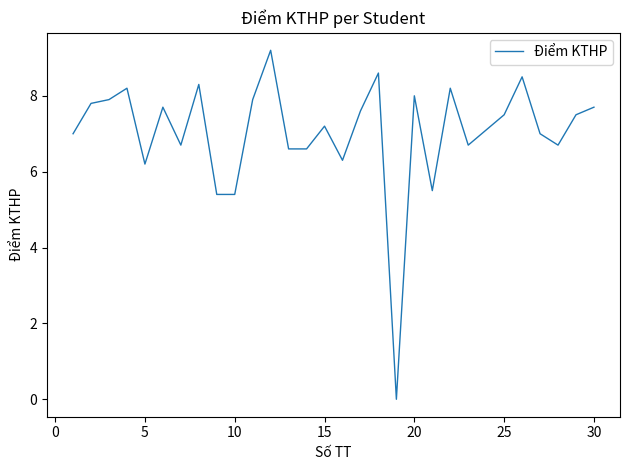

What is the greatest value displayed?

9.2